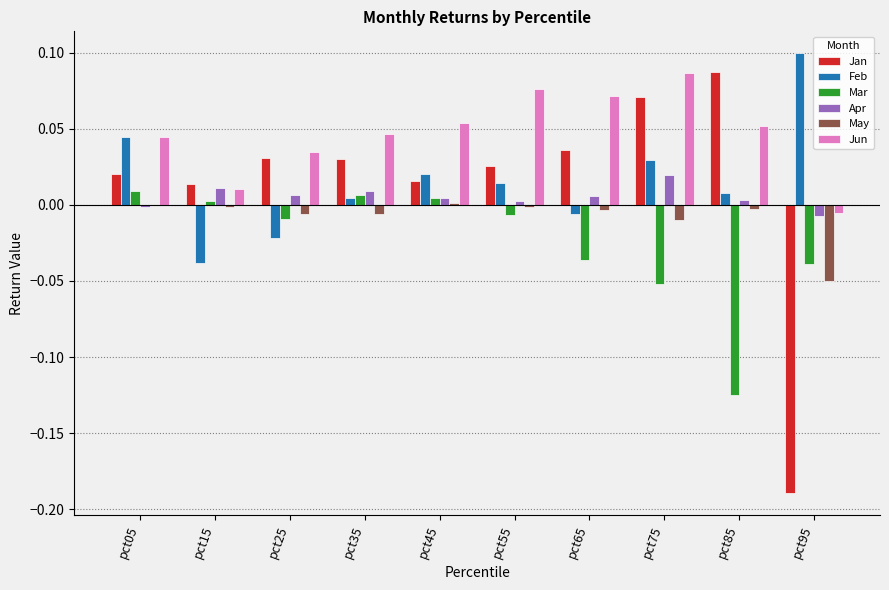

Between pct05 and pct85, which series saw the biggest shift?

Mar